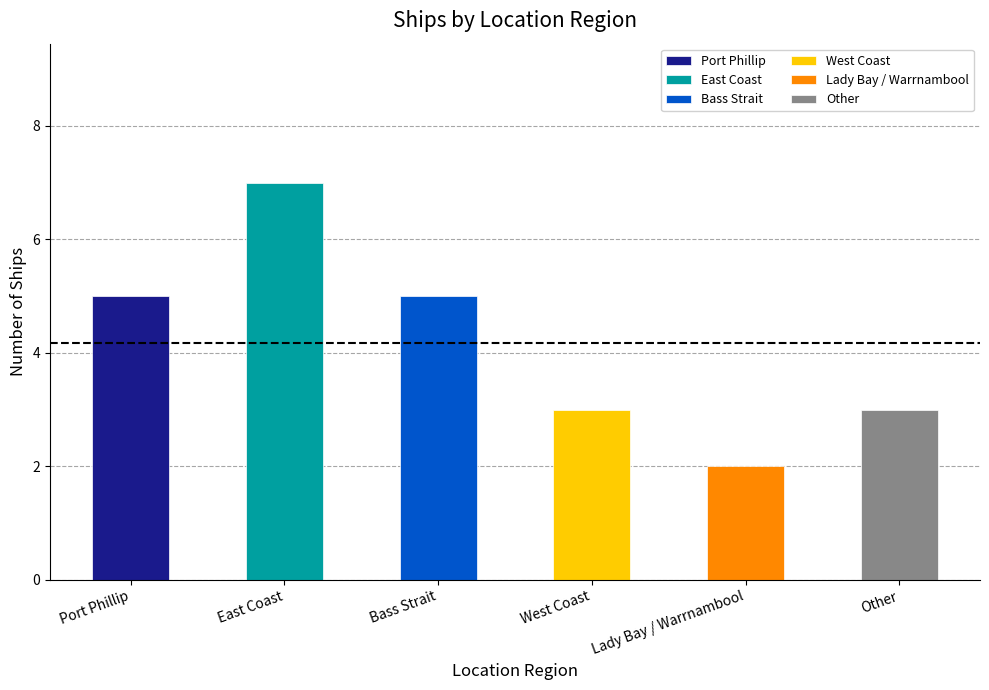

What is the ratio of the value at Other to the value at Bass Strait?

0.6